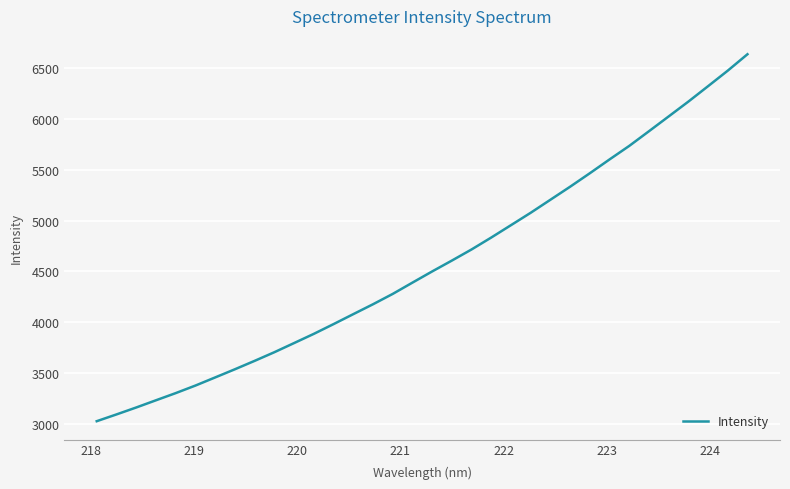

What is the maximum value shown in the chart?

6634.8